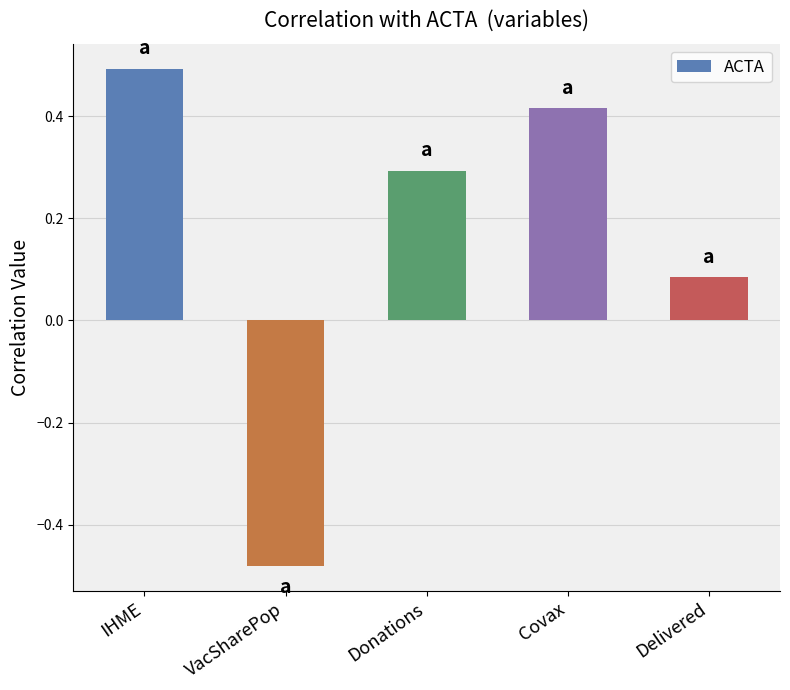

What is the label of the 4th bar from the left?

Covax